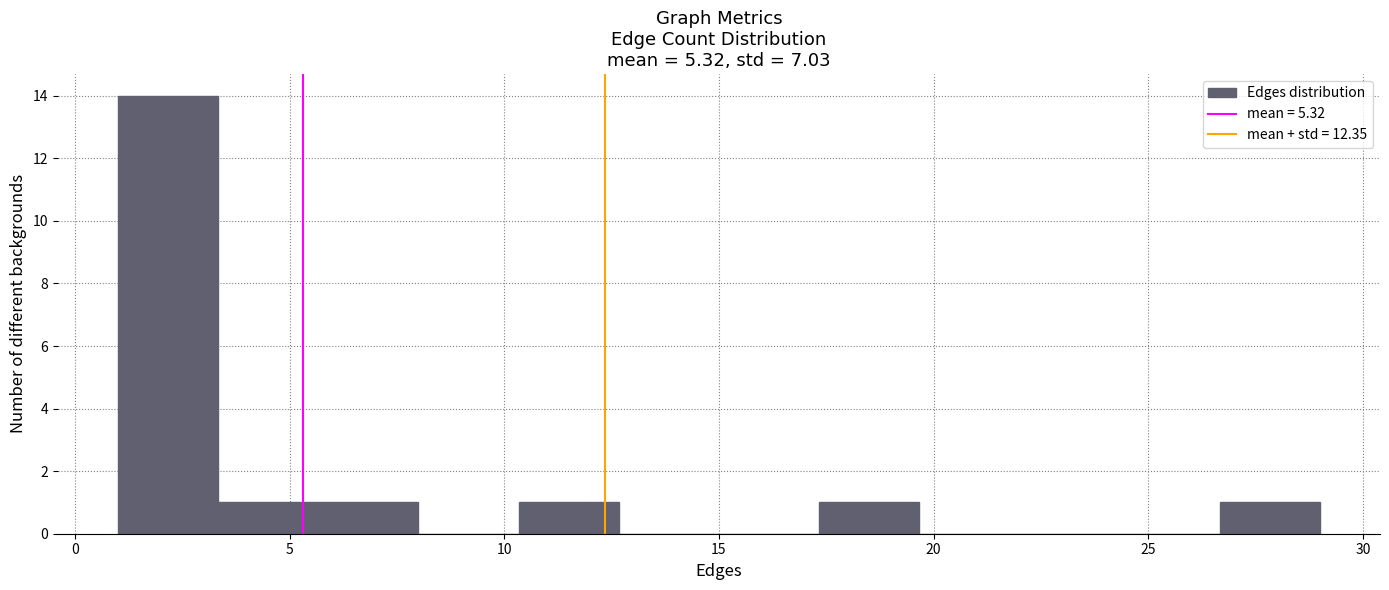

Over which range of the x-axis is the bar tallest?

1.0 to 3.5